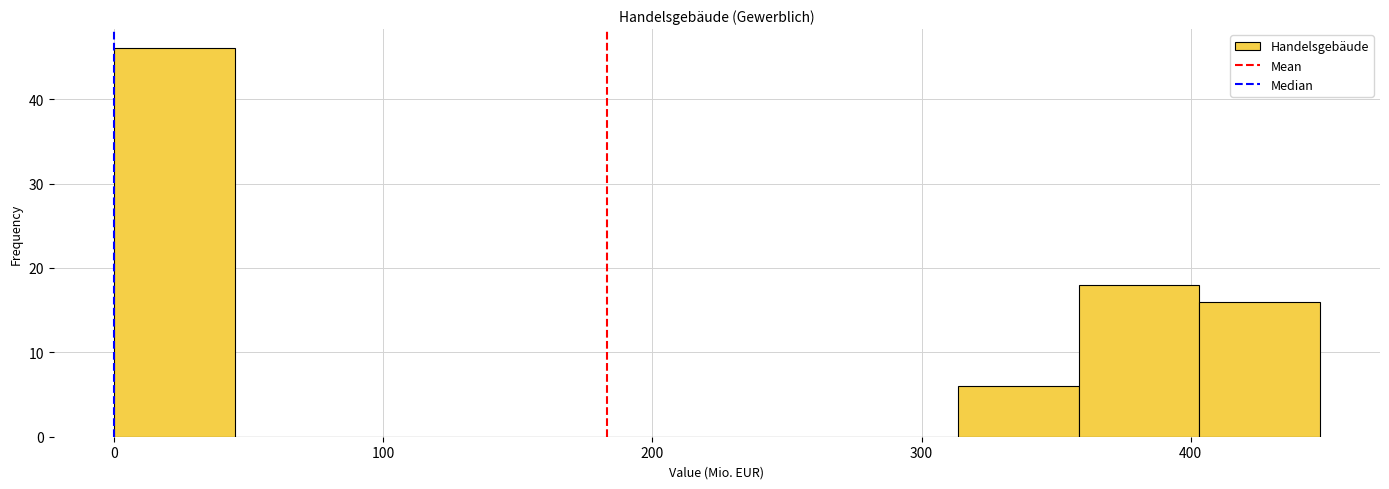

Reading left to right, list every bar in this chart as the range it spans on the x-axis followed by its height. Neither the bar edges nor the heights are printed on the chart, so give them approximately, as read against the axes.

0 to 40: 46
40 to 90: 0
90 to 130: 0
130 to 180: 0
180 to 220: 0
220 to 270: 0
270 to 310: 0
310 to 360: 6
360 to 400: 18
400 to 450: 16